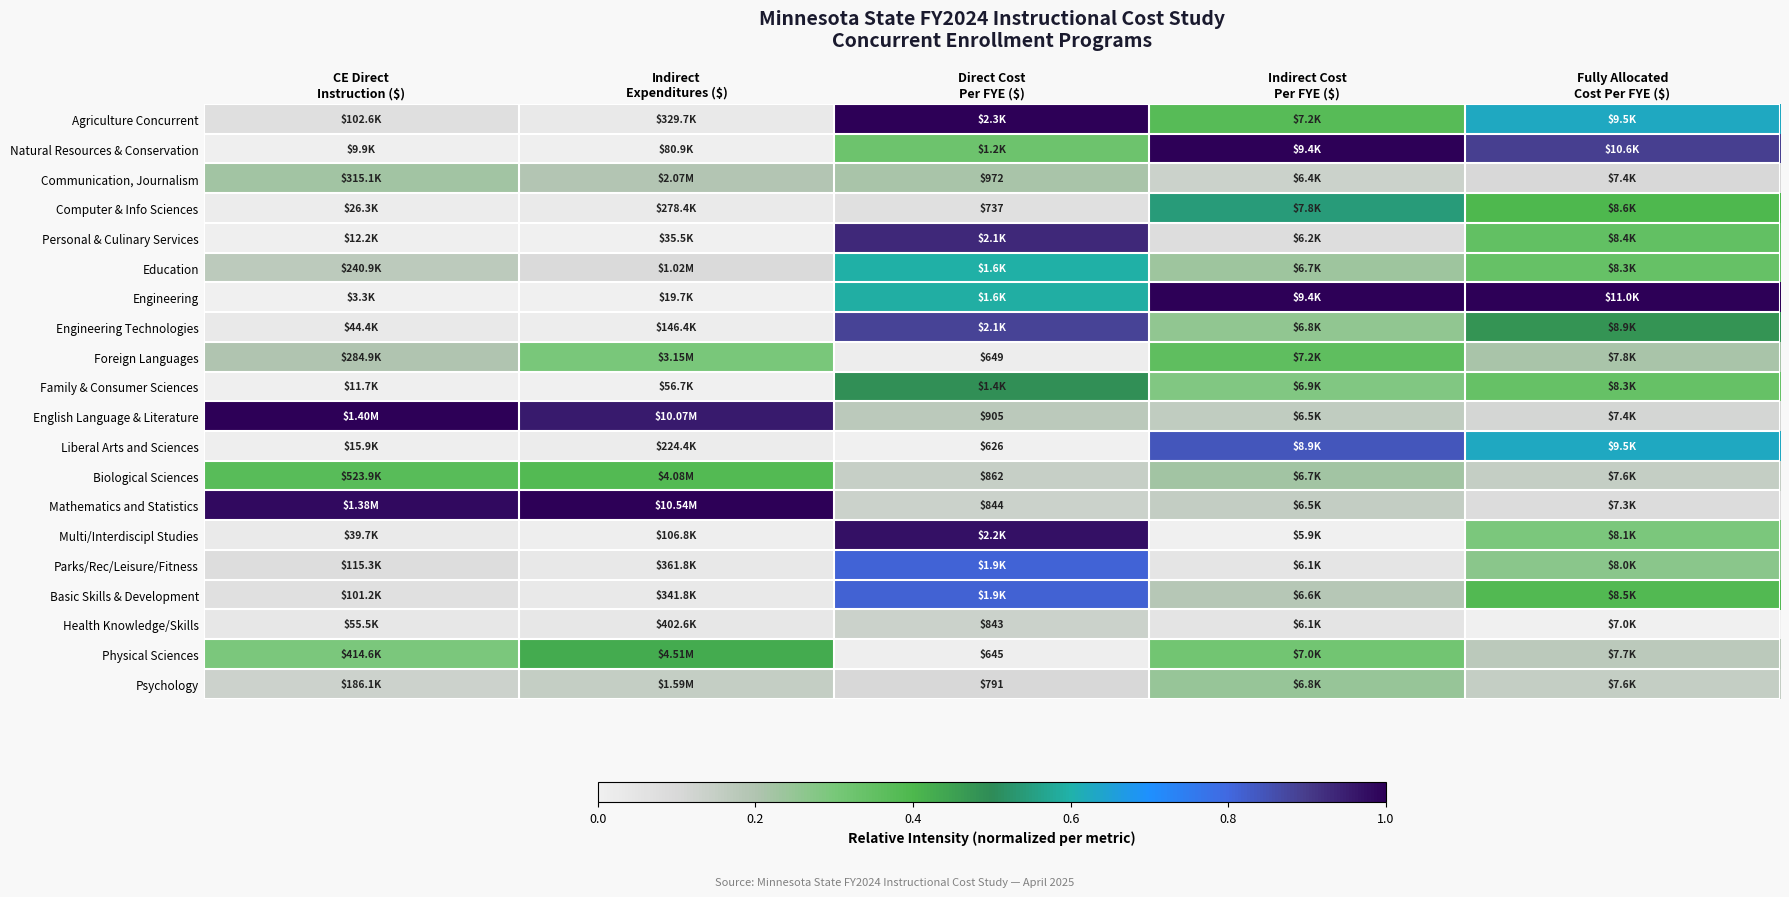

At which label does Engineering reach its peak?

Fully Allocated Cost Per FYE ($)